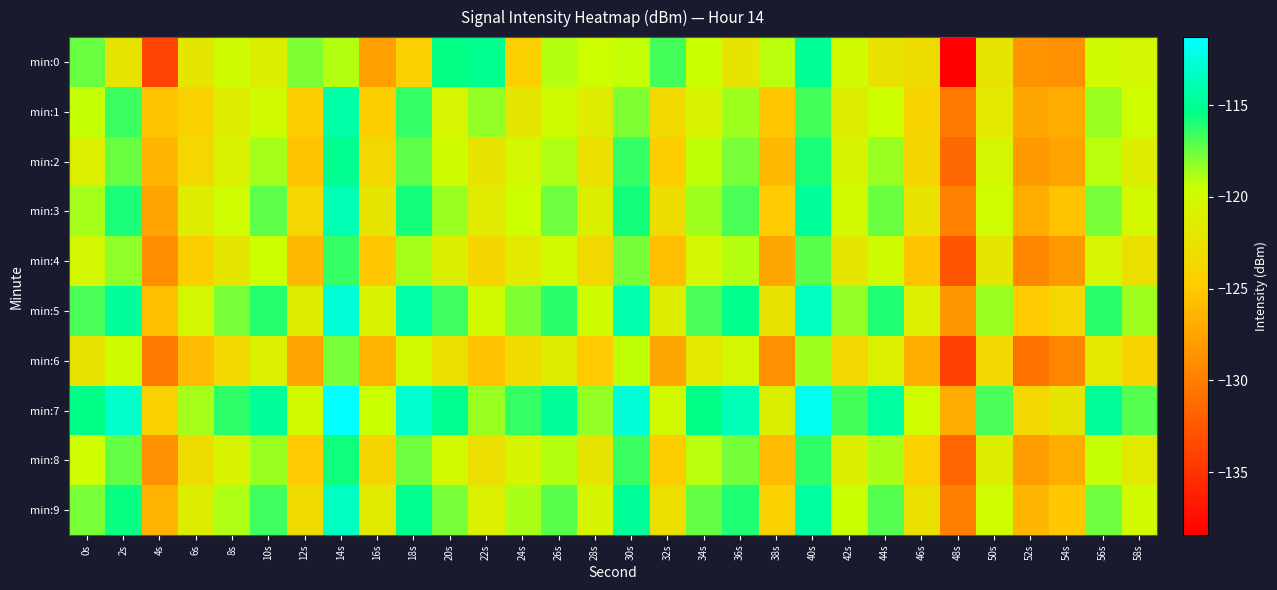

Count the number of data series in this chart.

10